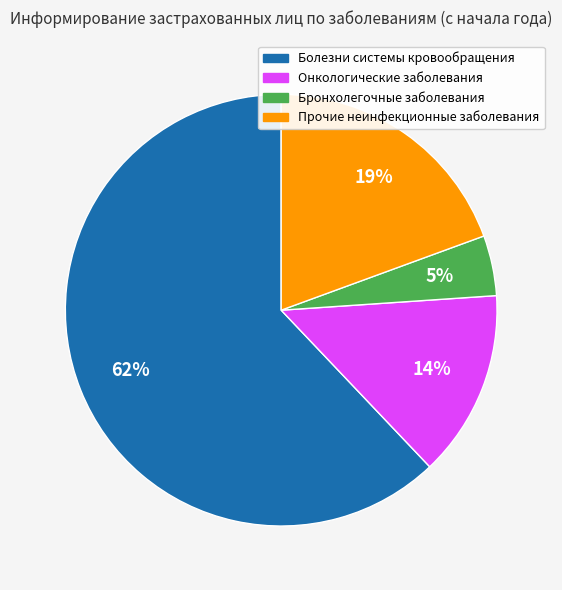

Do Онкологические заболевания and Прочие неинфекционные заболевания together represent more than half of the pie?

No